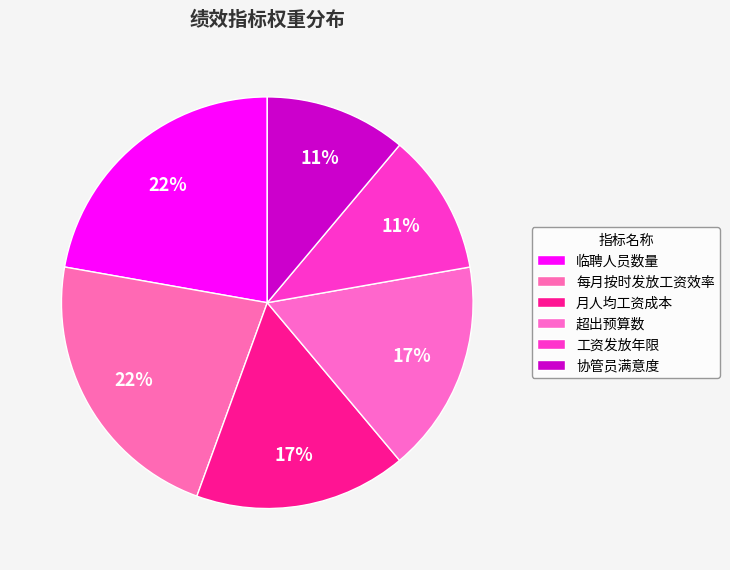

How many slices are in this pie chart?

6